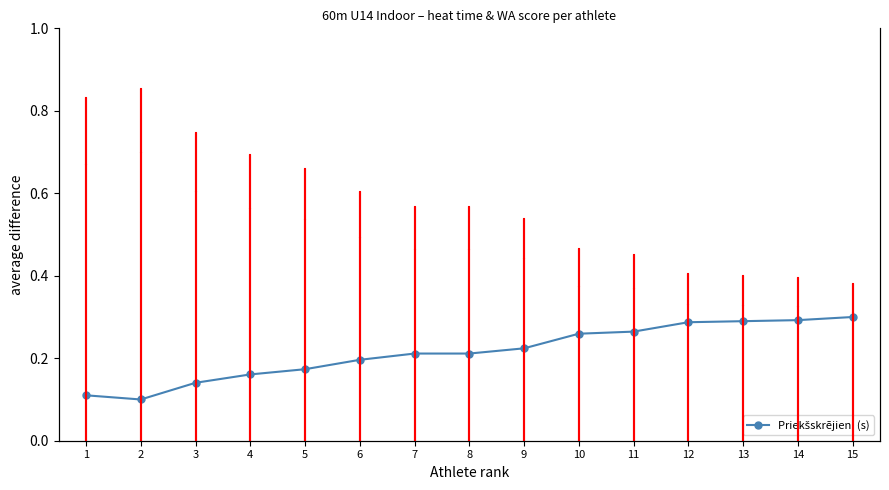

What is the maximum value shown in the chart?

0.3